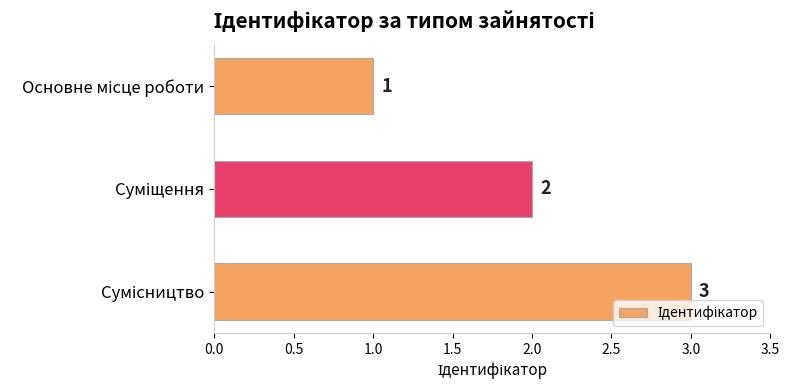

What is the greatest value displayed?

3